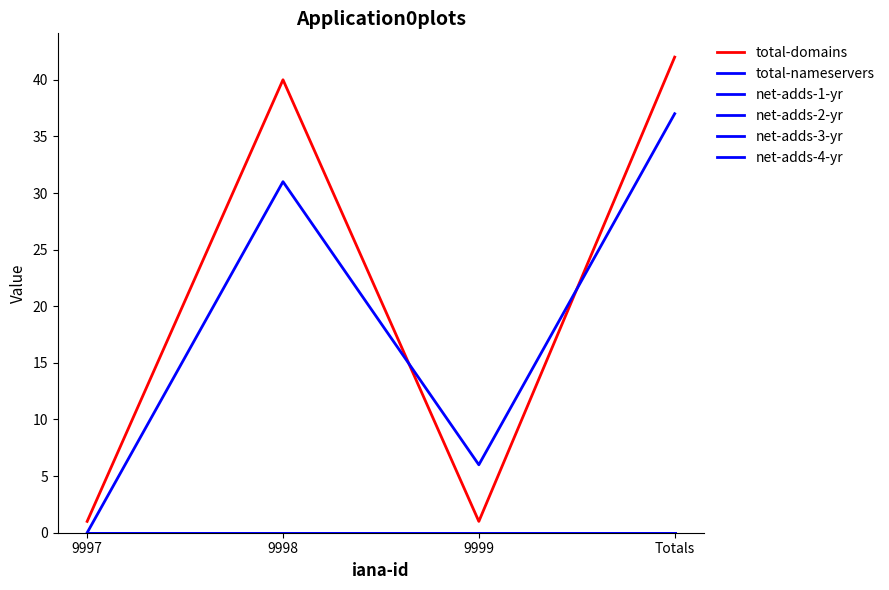

Does the chart have visible grid lines?

No